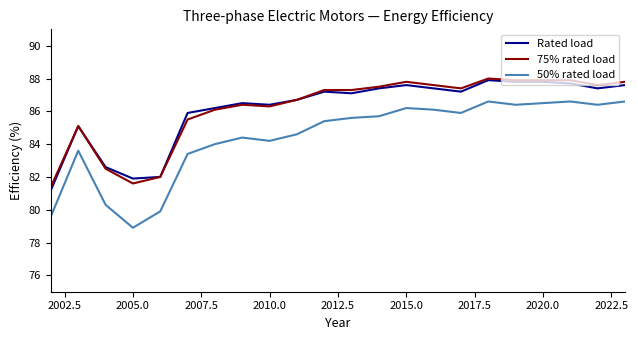

True or false: Rated load and 50% rated load intersect in this chart.

False